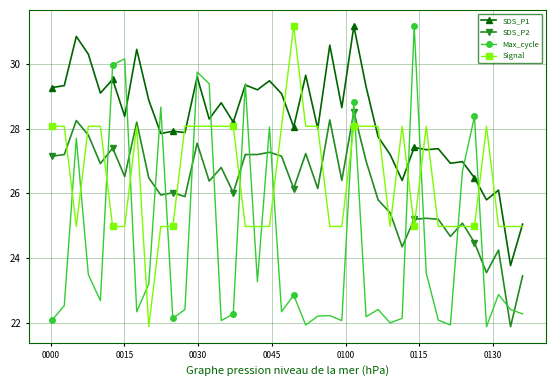

What is the value of the SDS_P1 point at the 21st from the left?

28.1